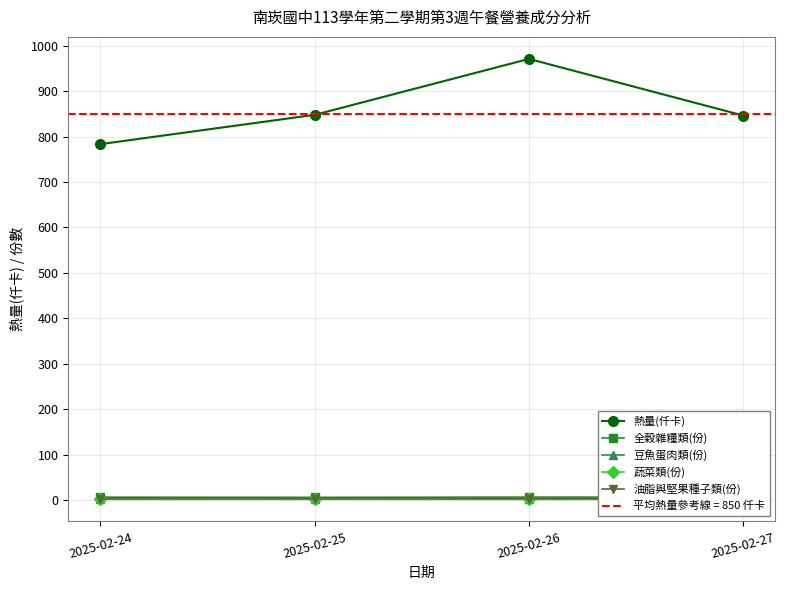

What is the sum of all 蔬菜類(份) values?

6.1